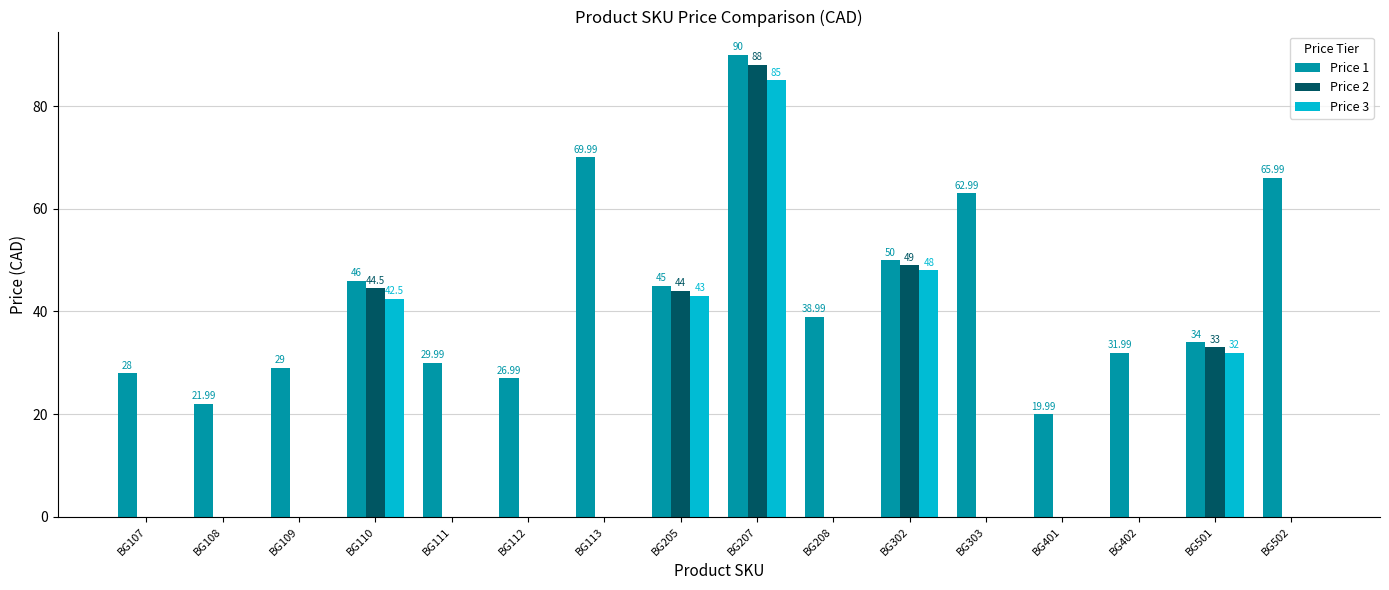

What is the total value across all series at BG302?

147.0